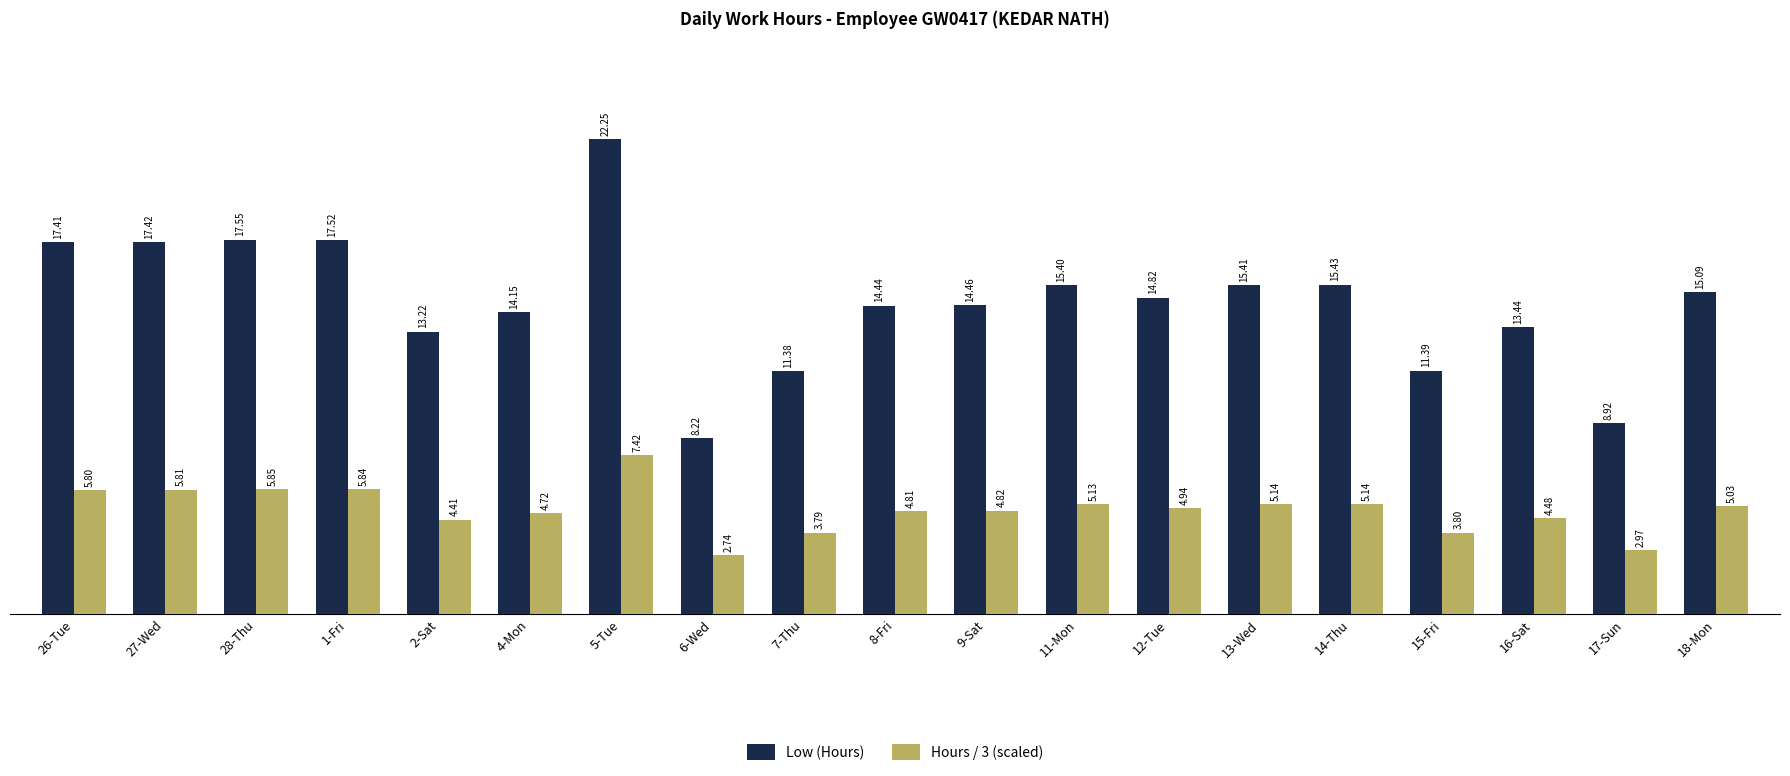

At which label does Low (Hours) reach its peak?

5-Tue